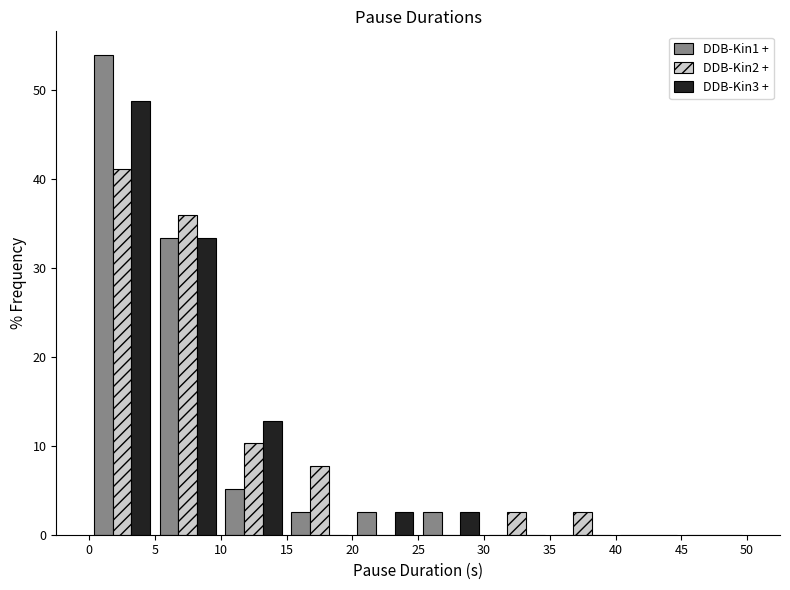

Reading left to right, transcribe this chart: for each range on the x-axis, give the height of each series' bar. The values are not printed on the chart, so give them approximately, as read against the axis.

0 to 5: DDB-Kin1 +=54	DDB-Kin2 +=41	DDB-Kin3 +=49
5 to 10: DDB-Kin1 +=33	DDB-Kin2 +=36	DDB-Kin3 +=33
10 to 15: DDB-Kin1 +=5	DDB-Kin2 +=10	DDB-Kin3 +=13
15 to 20: DDB-Kin1 +=3	DDB-Kin2 +=8	DDB-Kin3 +=0
20 to 25: DDB-Kin1 +=3	DDB-Kin2 +=0	DDB-Kin3 +=3
25 to 30: DDB-Kin1 +=3	DDB-Kin2 +=0	DDB-Kin3 +=3
30 to 35: DDB-Kin1 +=0	DDB-Kin2 +=3	DDB-Kin3 +=0
35 to 40: DDB-Kin1 +=0	DDB-Kin2 +=3	DDB-Kin3 +=0
40 to 45: DDB-Kin1 +=0	DDB-Kin2 +=0	DDB-Kin3 +=0
45 to 50: DDB-Kin1 +=0	DDB-Kin2 +=0	DDB-Kin3 +=0